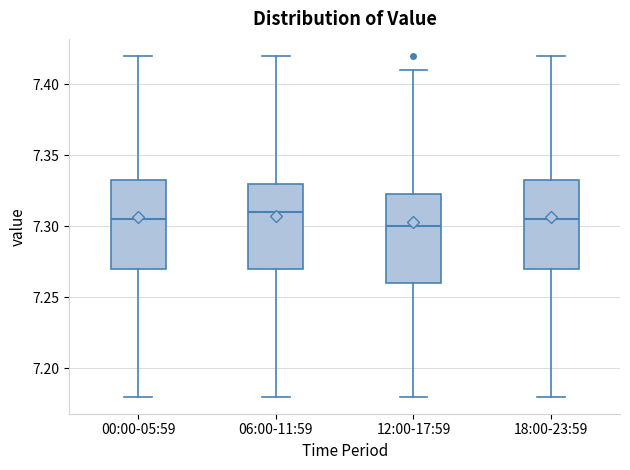

Reading left to right, transcribe this box plot: for each box, give where its median line is, the range the box spans, and where its two whiskers end, as read against the y-axis. The values are not printed on the chart, so give them approximately, as read against the axis.

00:00-05:59: median 7.305, box 7.270 to 7.335, whiskers 7.180 to 7.420
06:00-11:59: median 7.310, box 7.270 to 7.330, whiskers 7.180 to 7.420
12:00-17:59: median 7.300, box 7.260 to 7.325, whiskers 7.180 to 7.410
18:00-23:59: median 7.305, box 7.270 to 7.335, whiskers 7.180 to 7.420